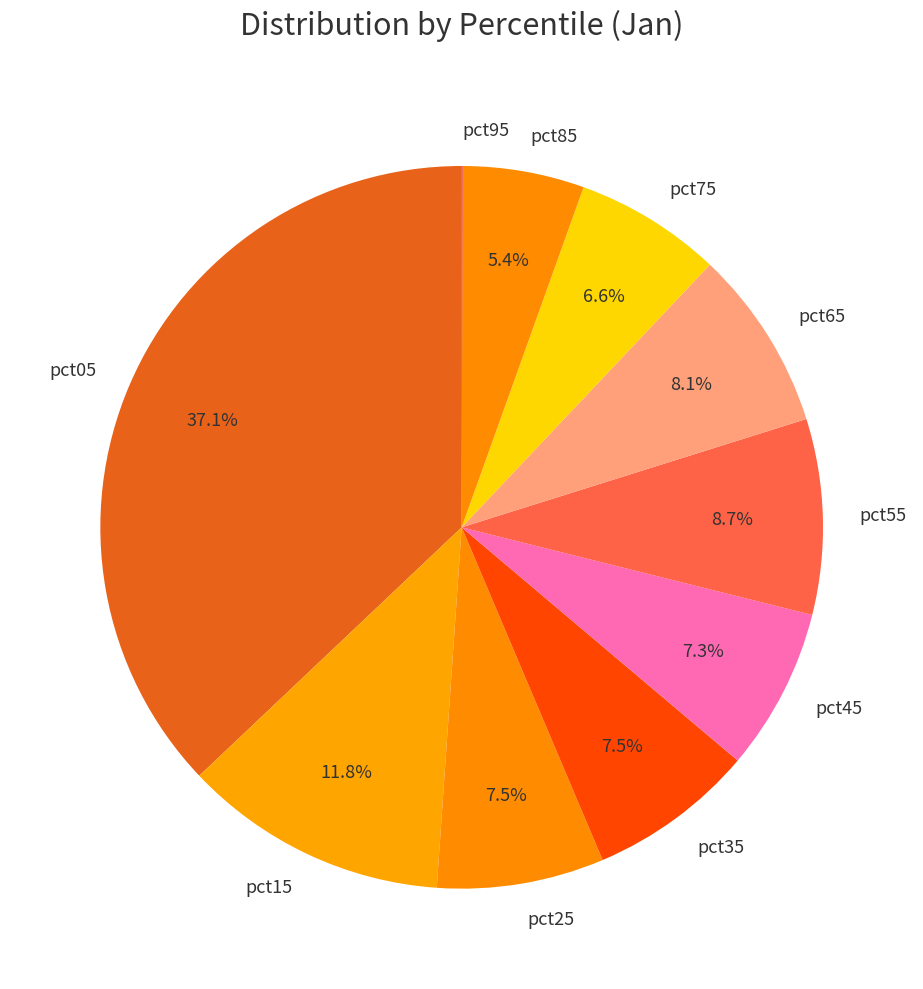

Between pct75 and pct25, which is larger?

pct25